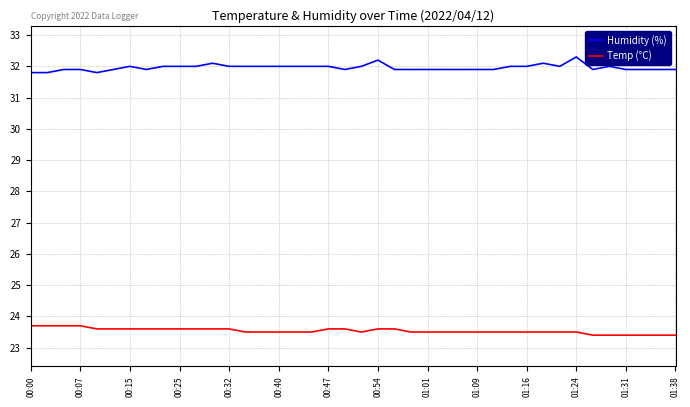

What is the difference between the maximum and minimum values in the Temp (°C) series?

0.3